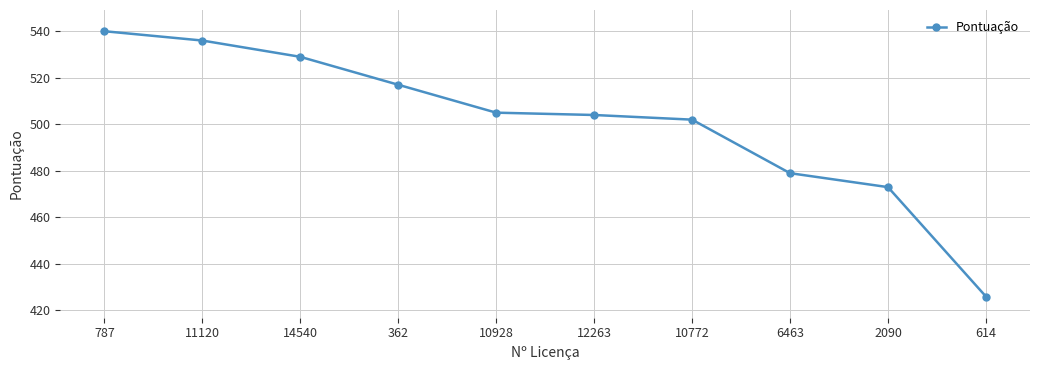

What is the ratio of the value at 2090 to the value at 362?

0.9